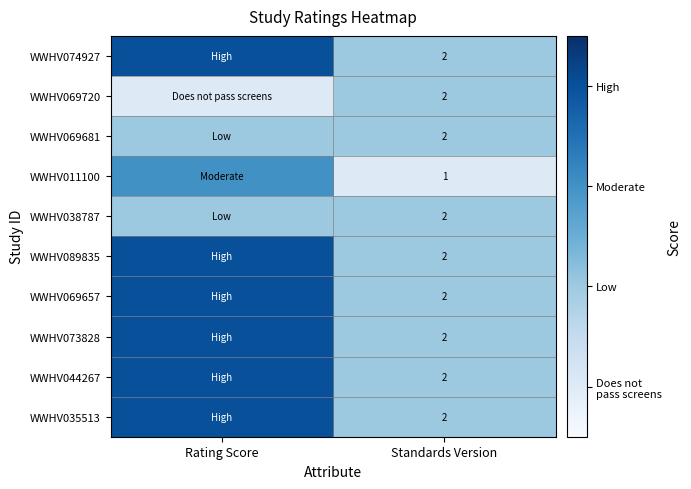

Is it true that WWHV073828 equals 2 at Standards Version?

True